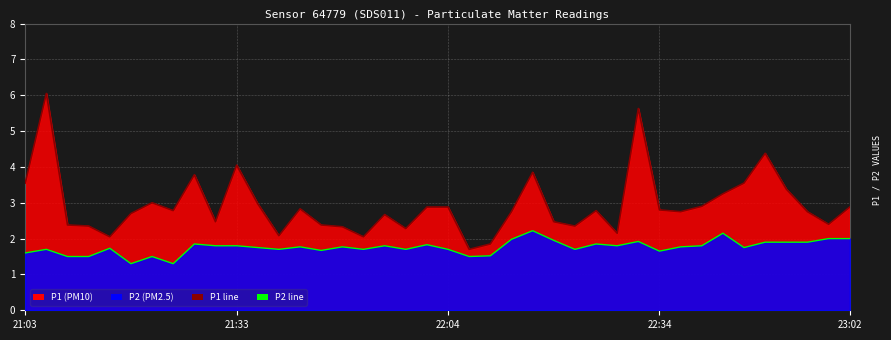

How many data points does each series have?

40